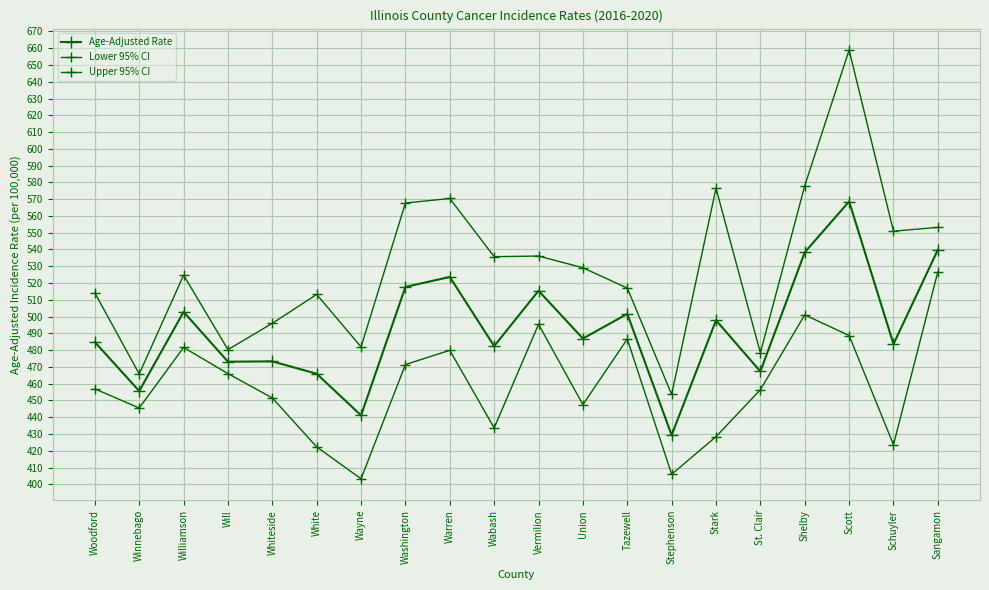

What is the approximate value of Upper 95% CI at White?

513.2